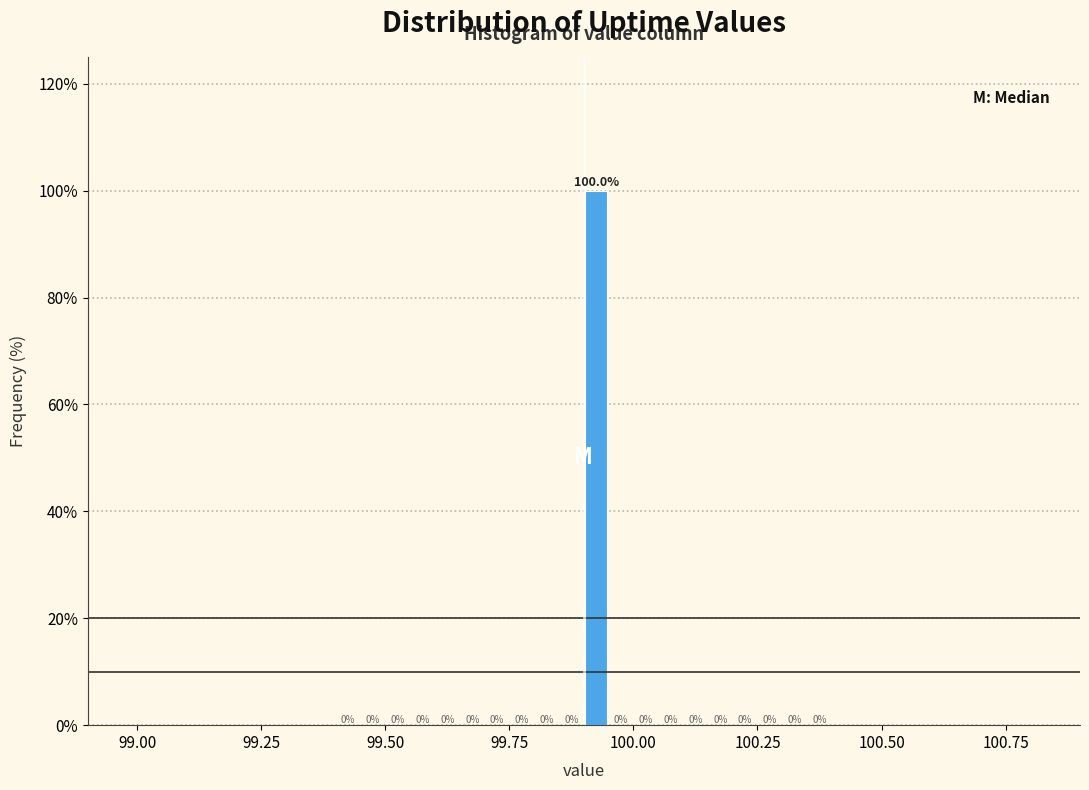

Read against the x-axis, roughly where is the centre of the tallest bar?

99.95